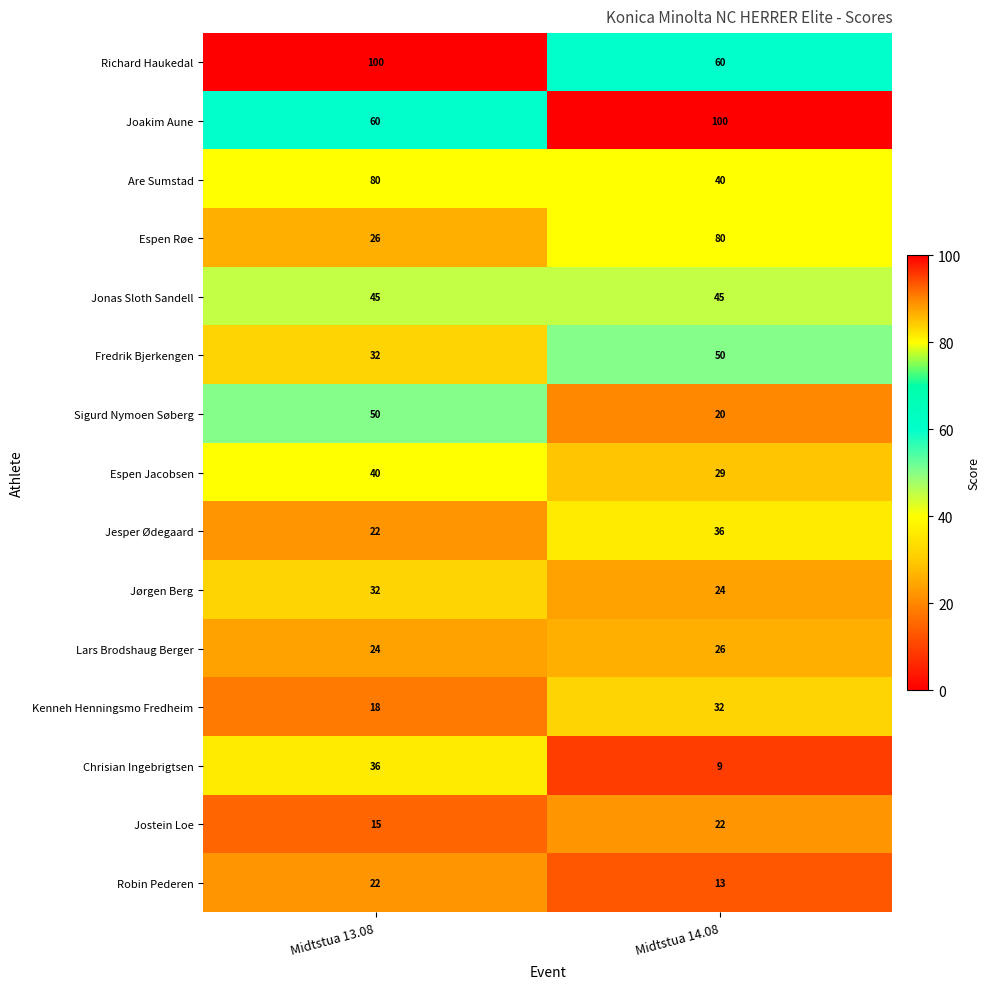

At which label is Jostein Loe closest to 18?

Midtstua 13.08